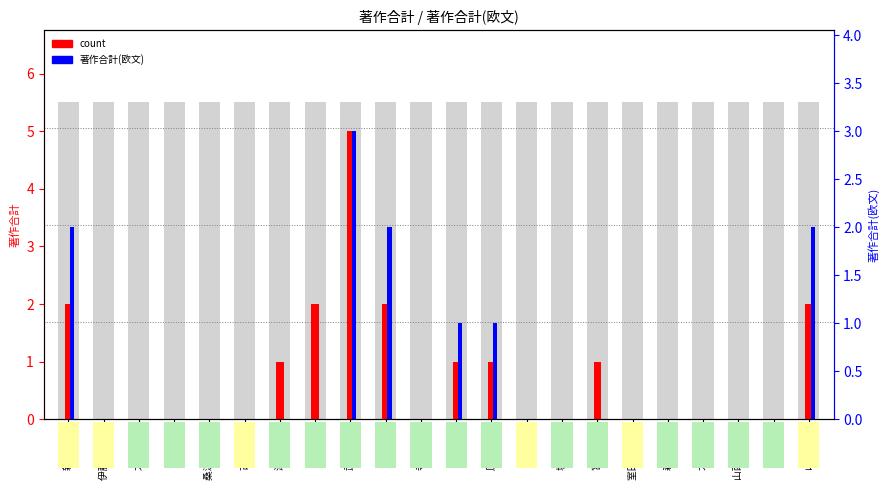

Which has a higher value, 山本 浩範 or 森田 恭子?

山本 浩範